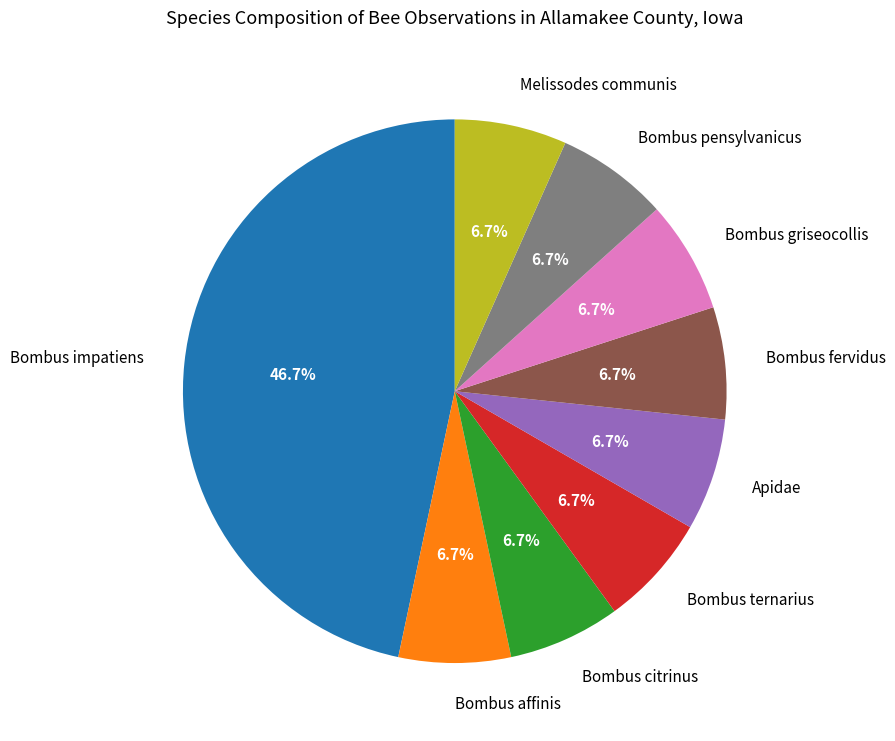

Is the sum of Melissodes communis and Bombus fervidus greater than half?

No